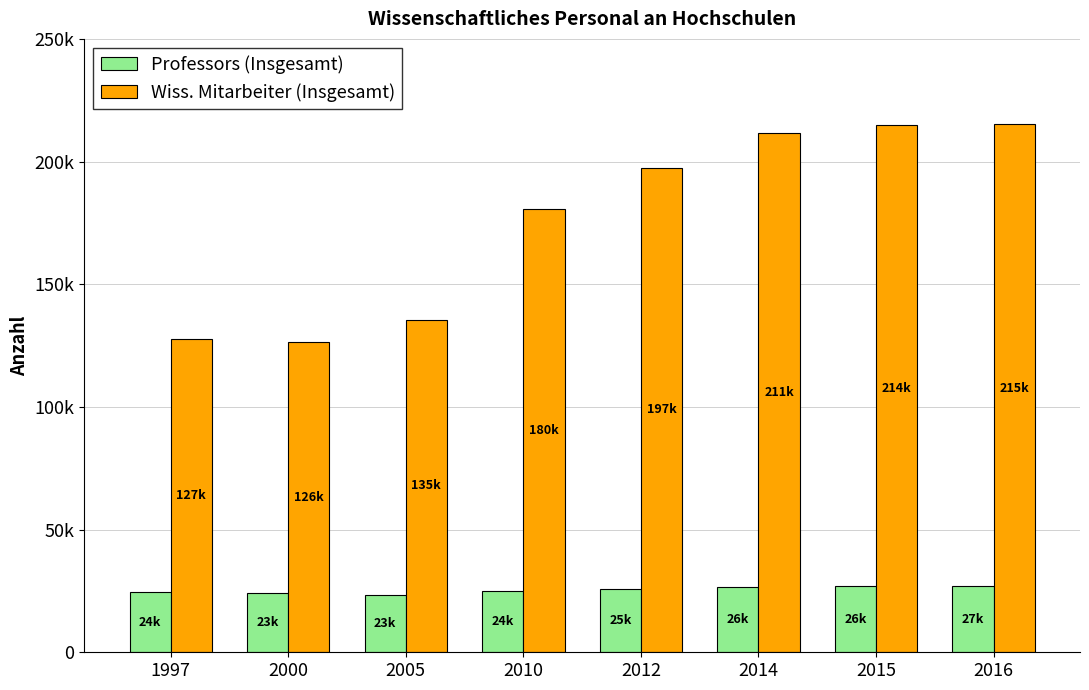

What are all the series names shown in the legend?

Professors (Insgesamt), Wiss. Mitarbeiter (Insgesamt)